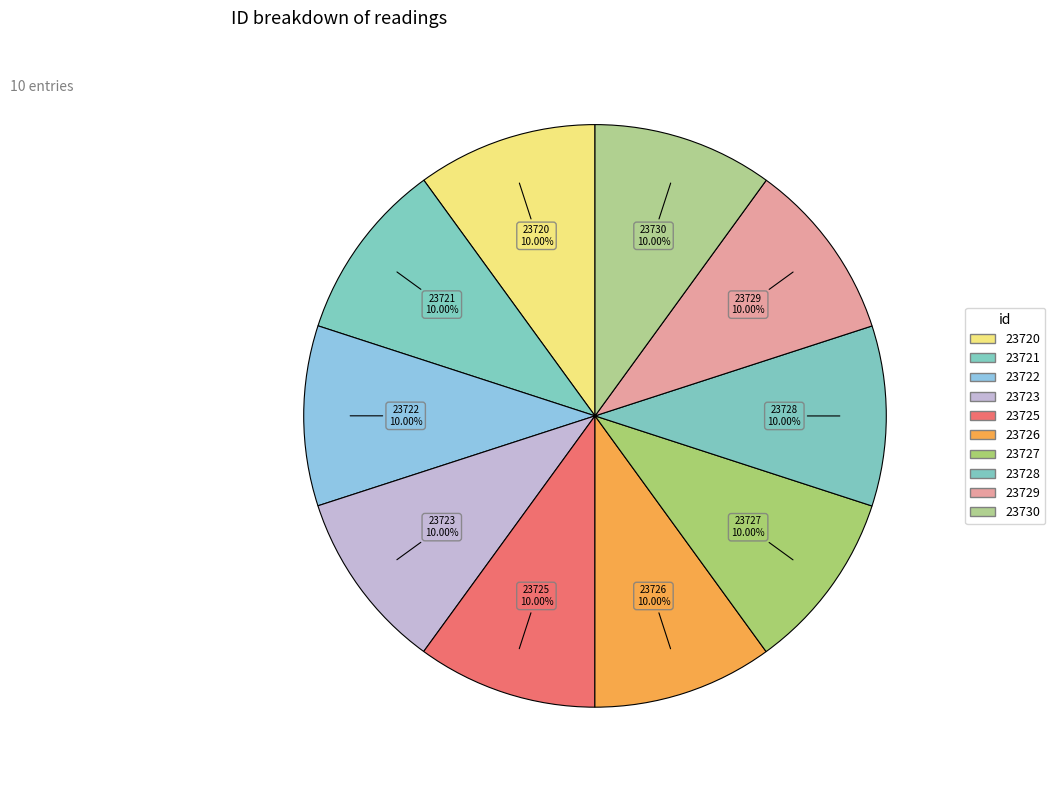

Approximately how many times larger is the value at 23729 compared to 23727?

1.0